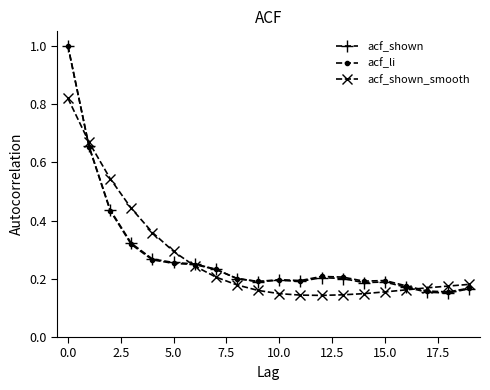

In acf_shown, how many points are higher than both neighbors (excluding endpoints)?

3